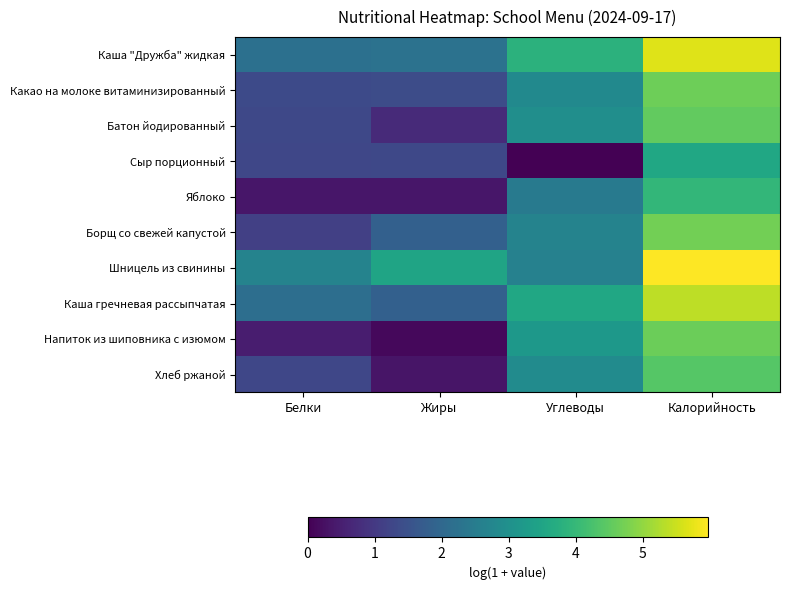

At which category does the chart reach its peak across all series?

Калорийность